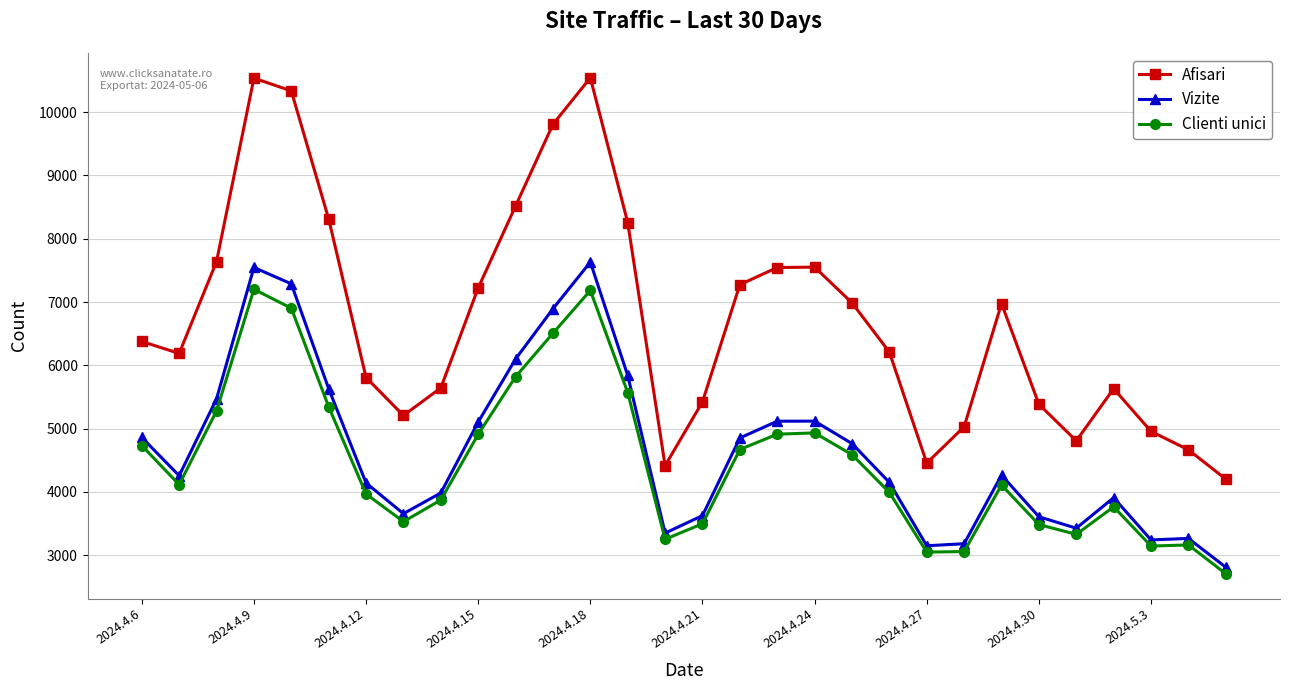

List the series in order of their peak value, lowest first.

Clienti unici, Vizite, Afisari